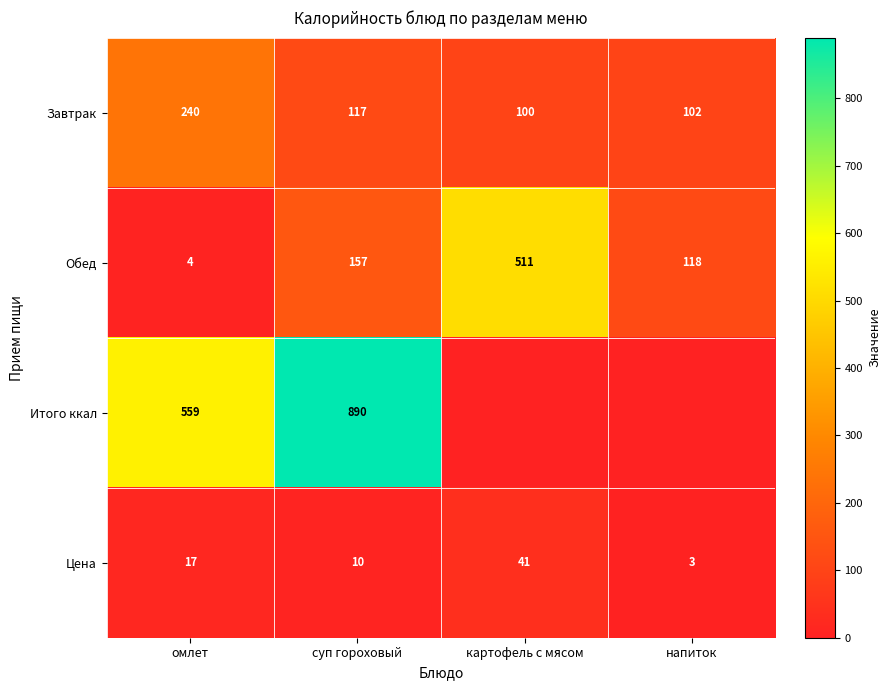

List the labels in order of Обед value, smallest first.

омлет, напиток, суп гороховый, картофель с мясом